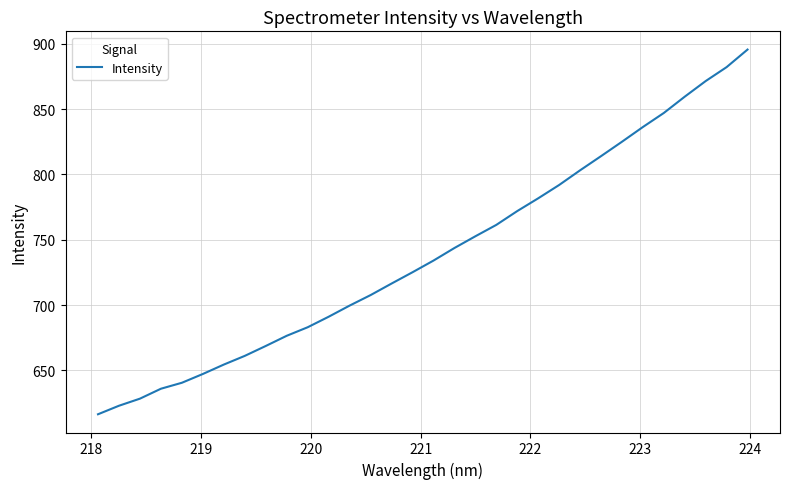

What is the maximum value shown in the chart?

895.5